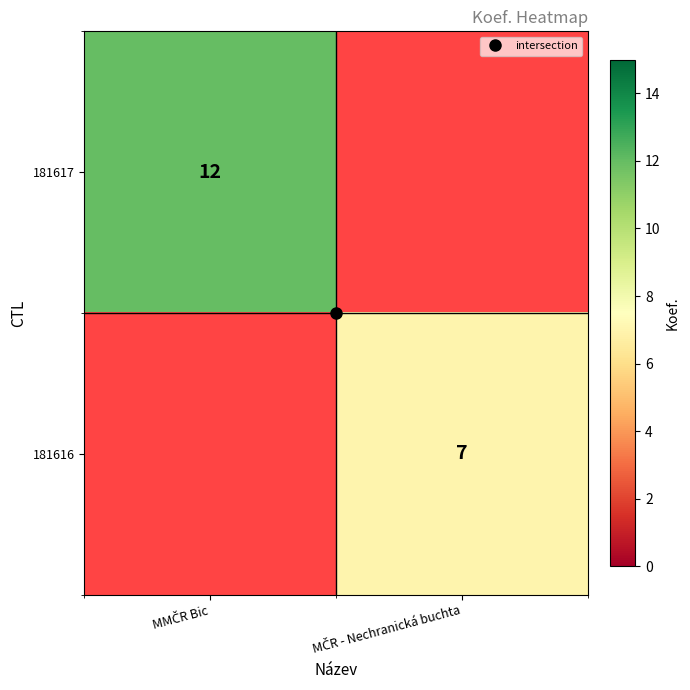

Where is 181617 nearest to the value 12?

MMČR Bic